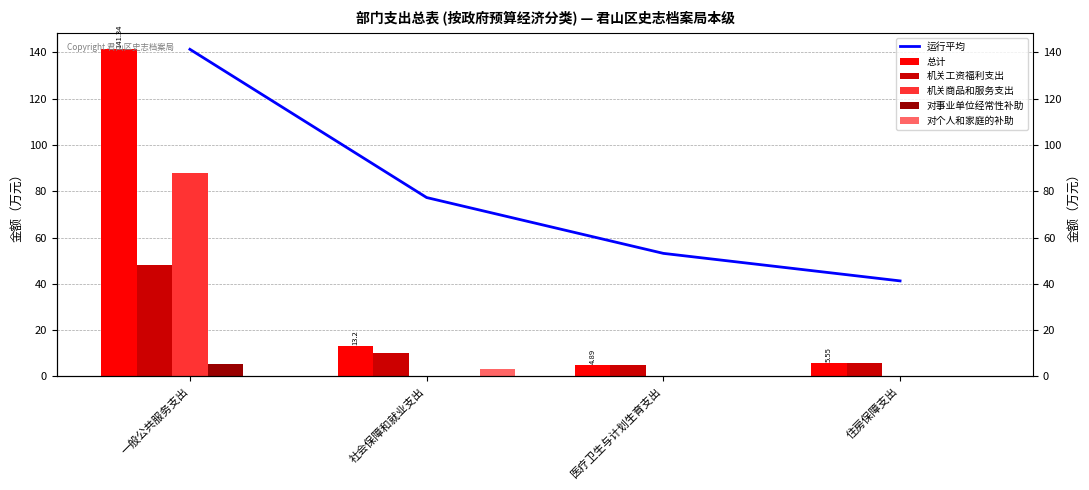

Which series has the widest spread of values?

总计